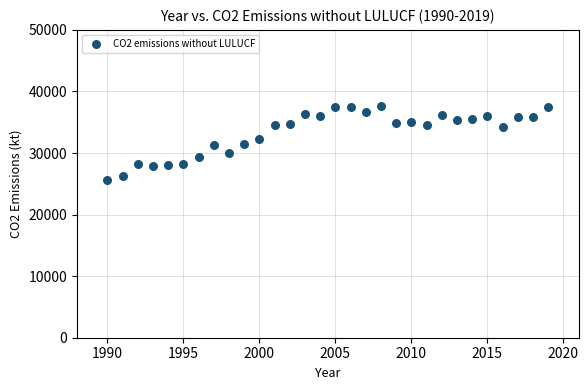

What is the range of X values (max minus min)?

29.0